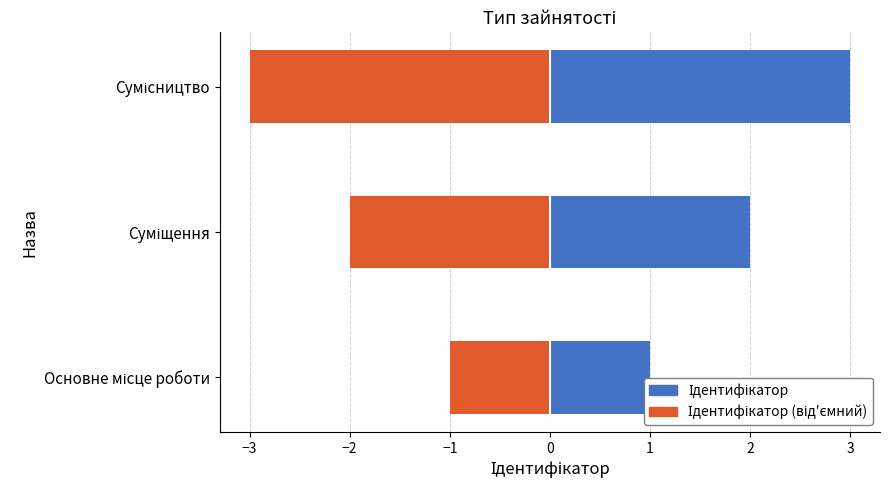

What is the smallest value displayed?

-3